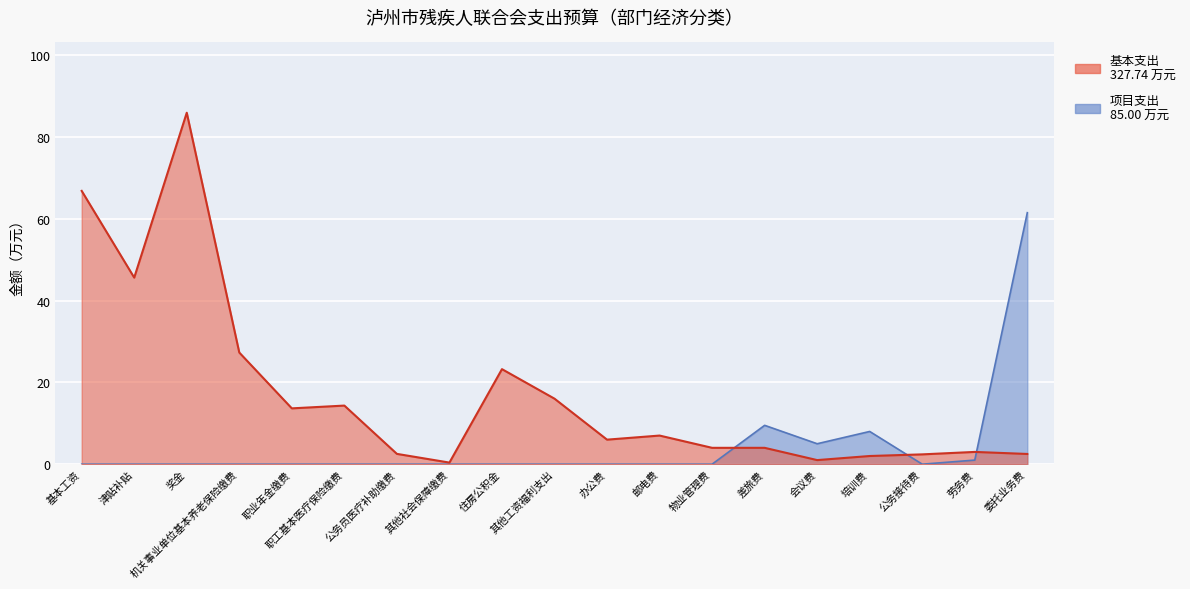

Where is 项目支出 nearest to the value 30?

差旅费